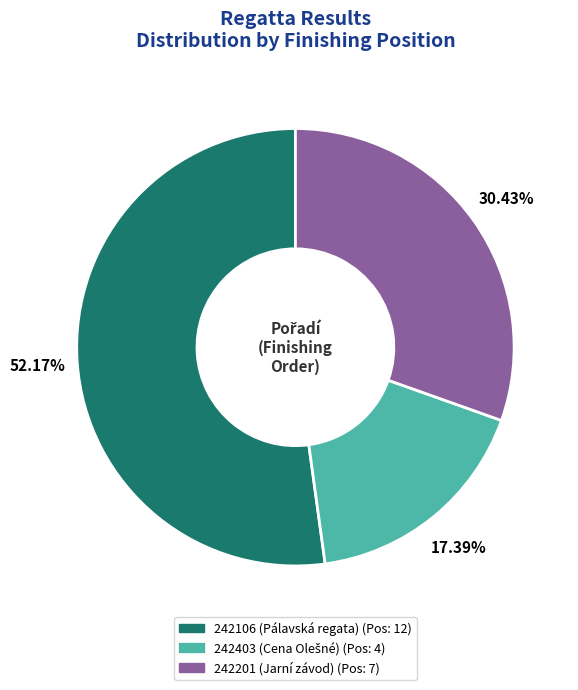

Combined, do 242106 (Pálavská regata) and 242201 (Jarní závod) account for over 50%?

Yes